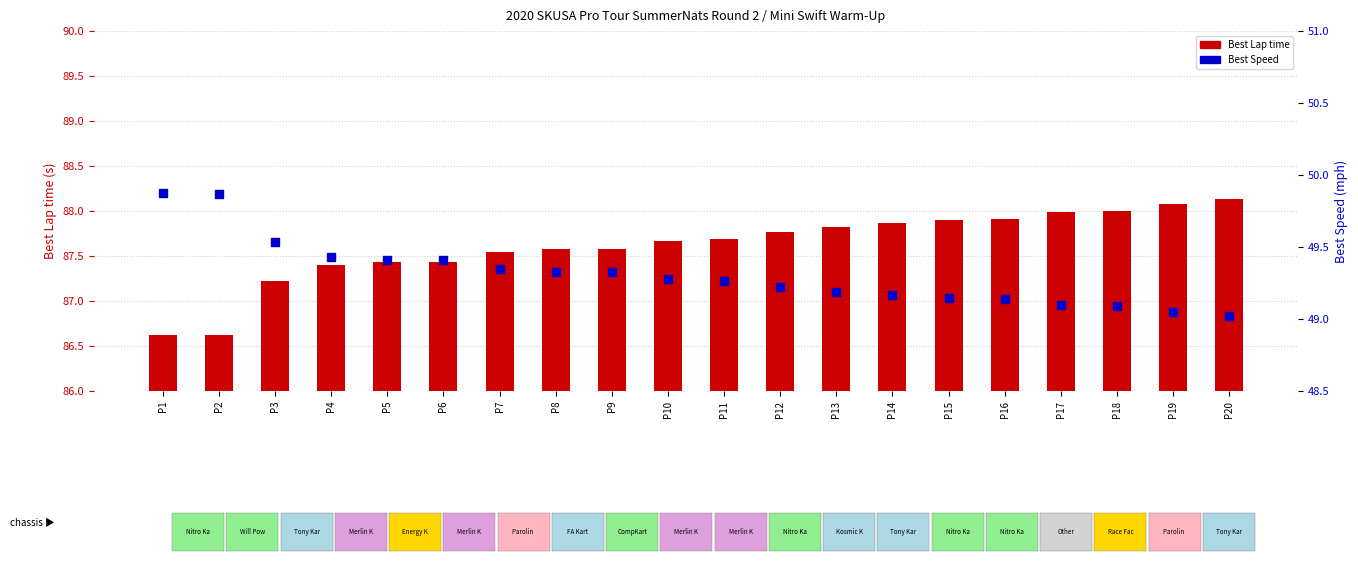

Which series contains the lowest Y value?

Best Speed